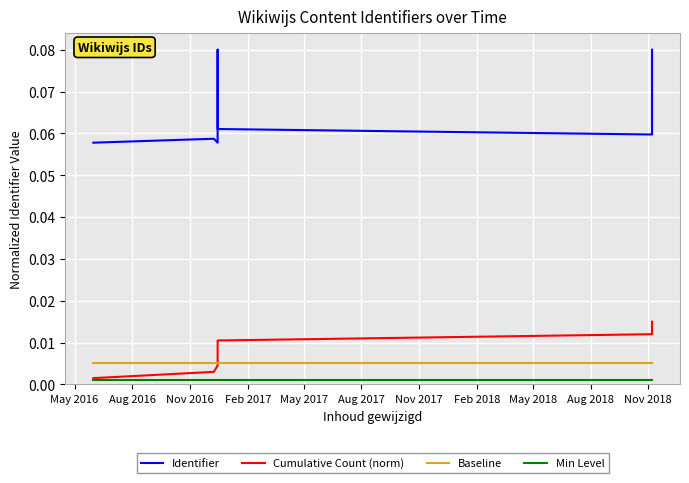

True or false: Cumulative Count (norm) has more than 2 points higher than both neighbors.

False